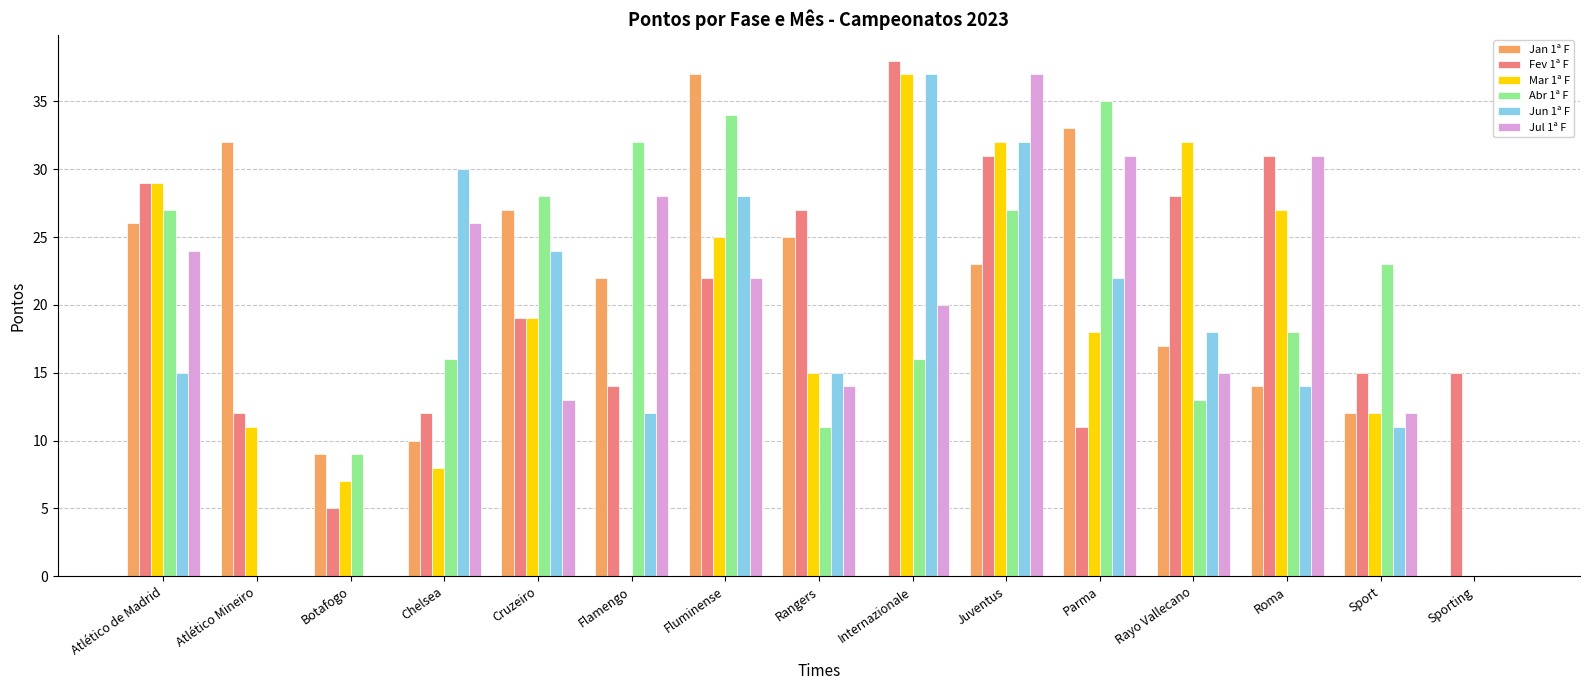

Is the value of Jun 1ª F at Sporting greater than the value of Jan 1ª F at Sport?

No